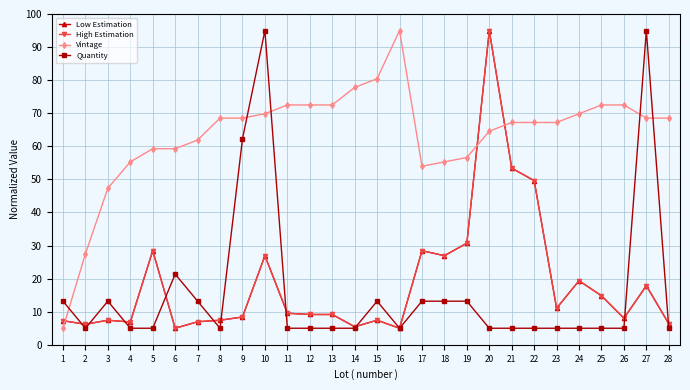

Does the chart have visible grid lines?

Yes